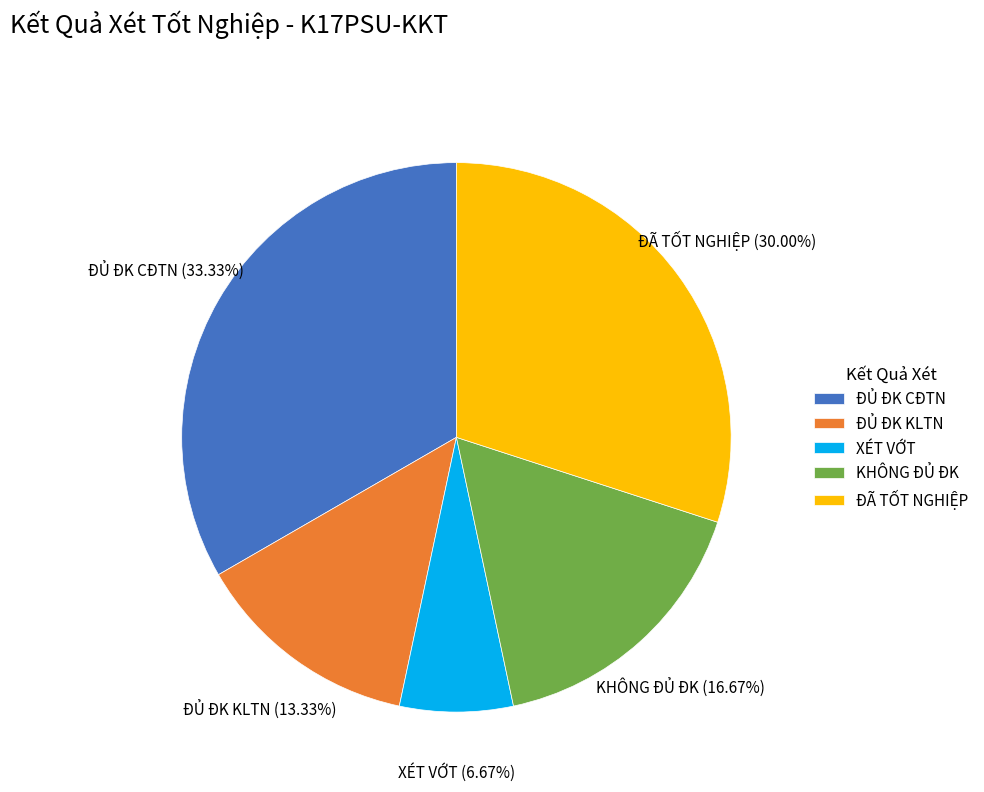

What percentage is the ĐỦ ĐK KLTN slice, to the nearest percent?

13%